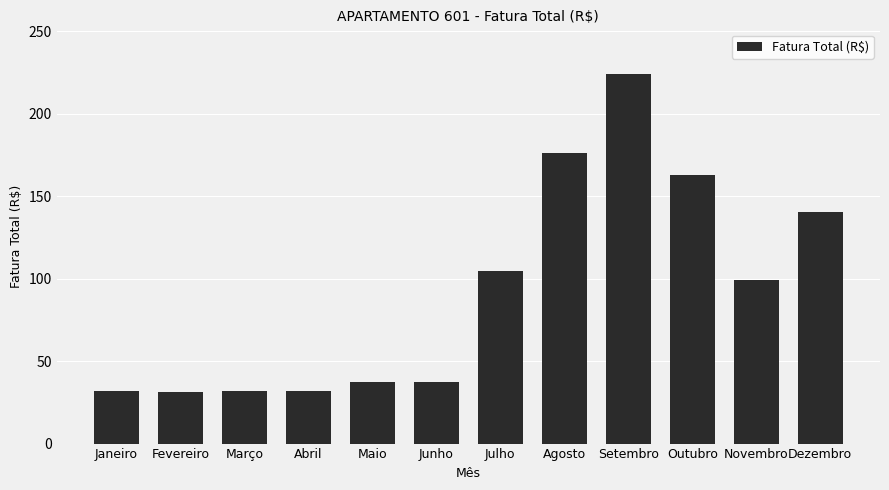

What is the average value?

92.5